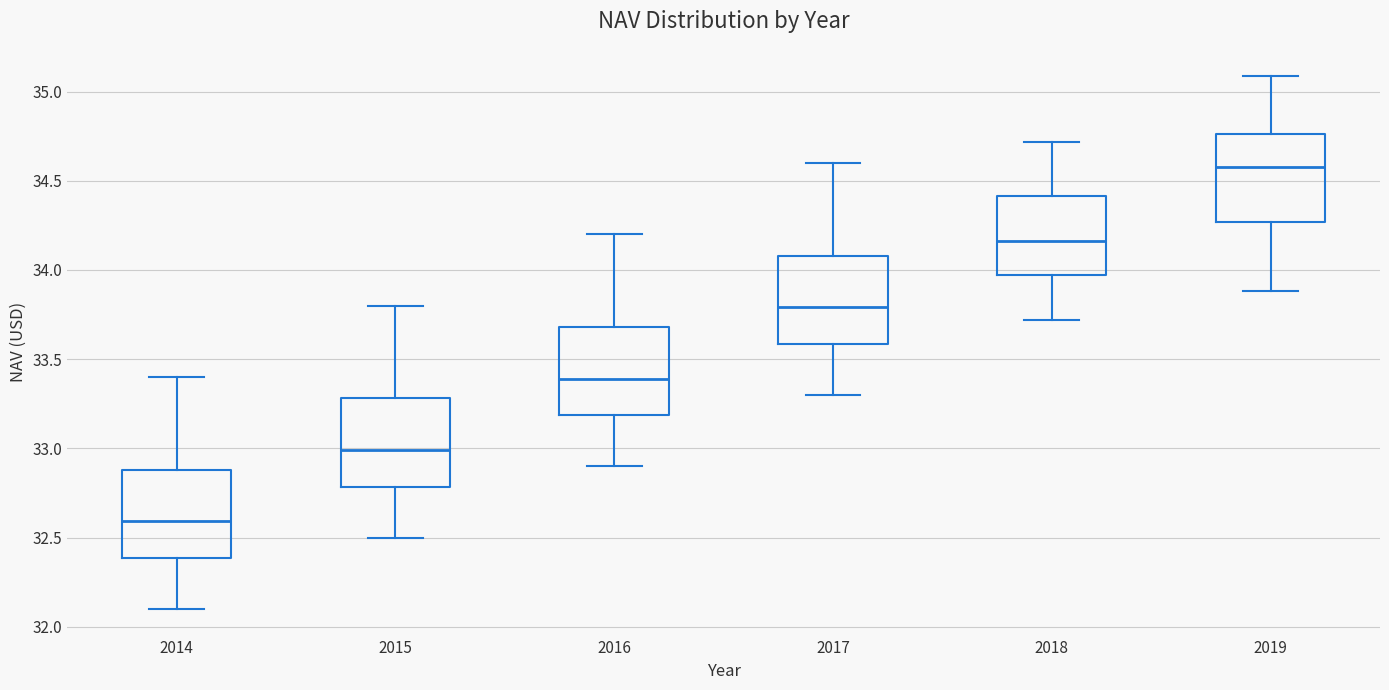

Which box's median line is the lowest?

2014